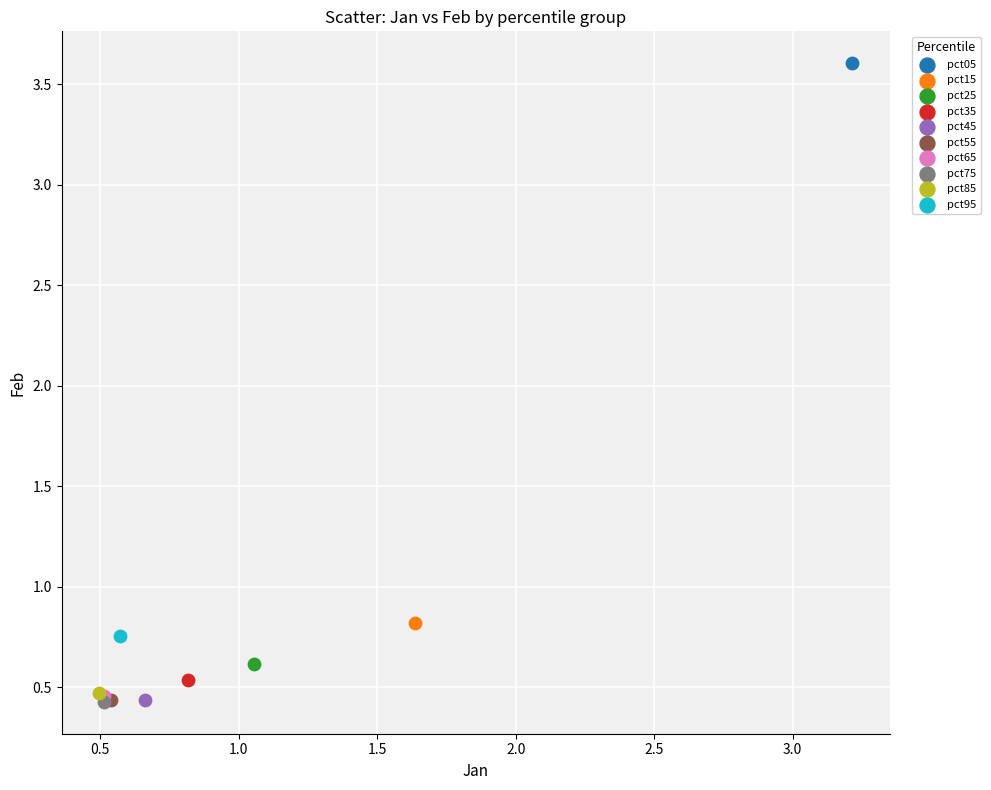

What are all the series names shown in the legend?

pct05, pct15, pct25, pct35, pct45, pct55, pct65, pct75, pct85, pct95